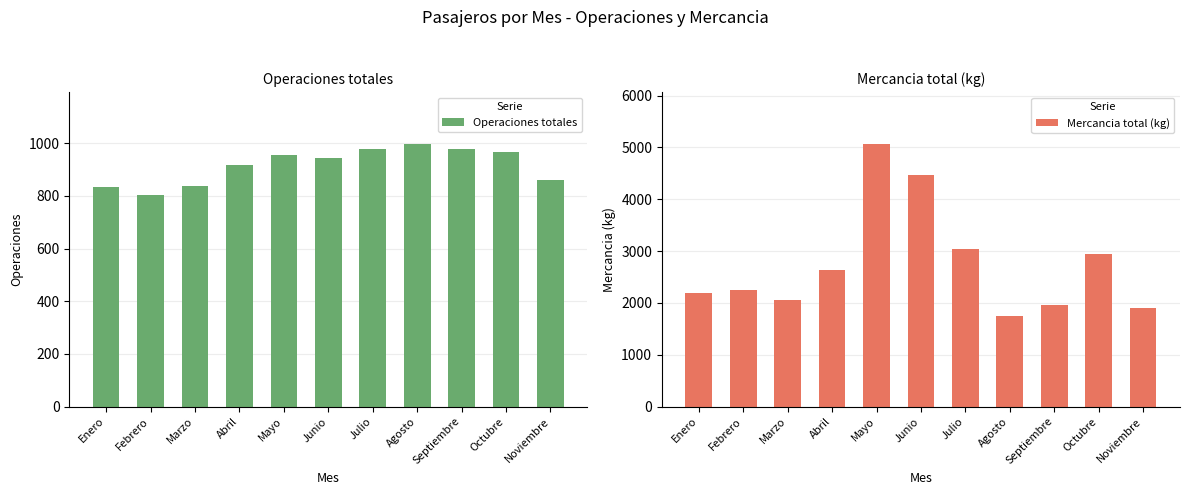

How many distinct data groups are displayed?

2